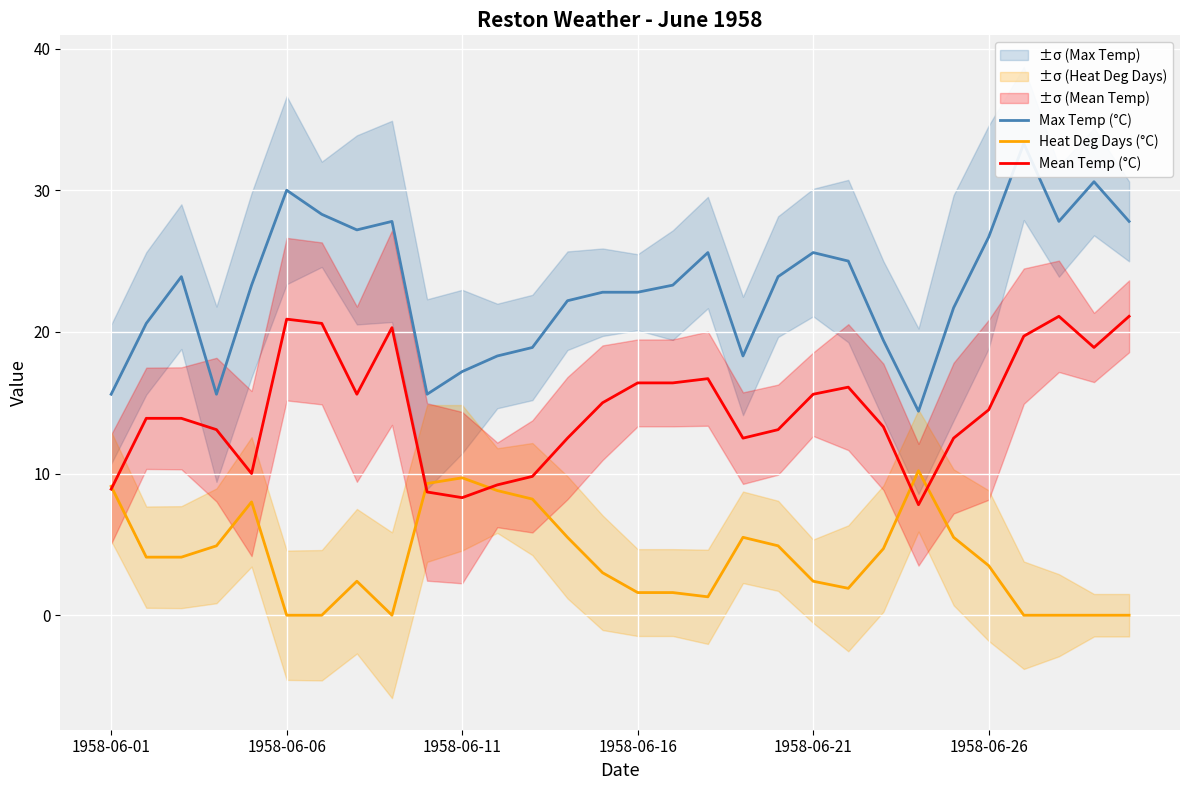

Which series has the widest spread of values?

Max Temp (°C)